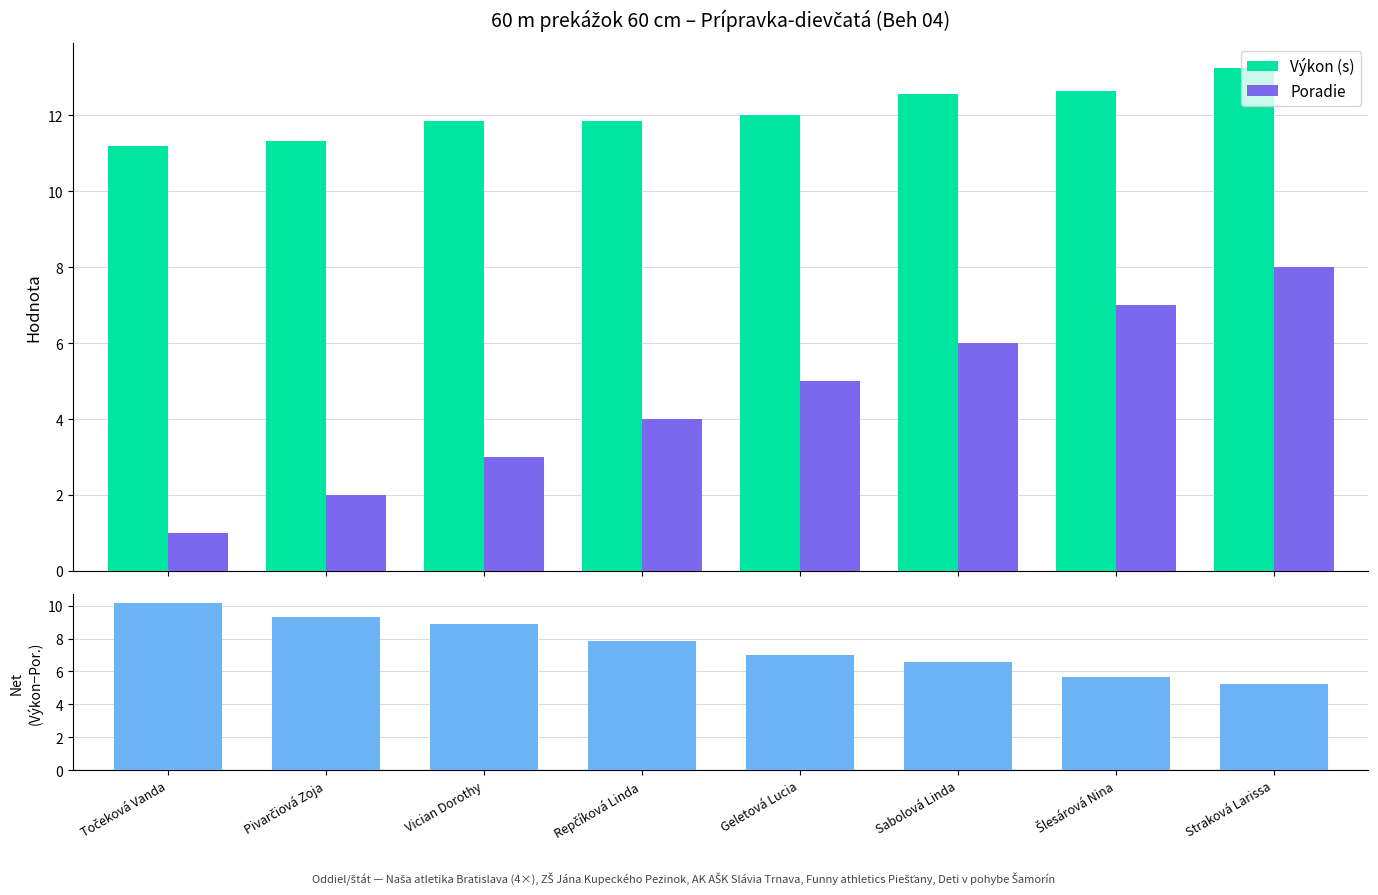

Reading right to left, list all the values displayed in this chart.

Výkon (s): Straková Larissa=13.2	Šlesárová Nina=12.7	Sabolová Linda=12.6	Geletová Lucia=12.0	Repčíková Linda=11.9	Vician Dorothy=11.9	Pivarčiová Zoja=11.3	Točeková Vanda=11.2
Poradie: Straková Larissa=8.0	Šlesárová Nina=7.0	Sabolová Linda=6.0	Geletová Lucia=5.0	Repčíková Linda=4.0	Vician Dorothy=3.0	Pivarčiová Zoja=2.0	Točeková Vanda=1.0
Výkon − Poradie: Straková Larissa=5.2	Šlesárová Nina=5.7	Sabolová Linda=6.6	Geletová Lucia=7.0	Repčíková Linda=7.9	Vician Dorothy=8.9	Pivarčiová Zoja=9.3	Točeková Vanda=10.2